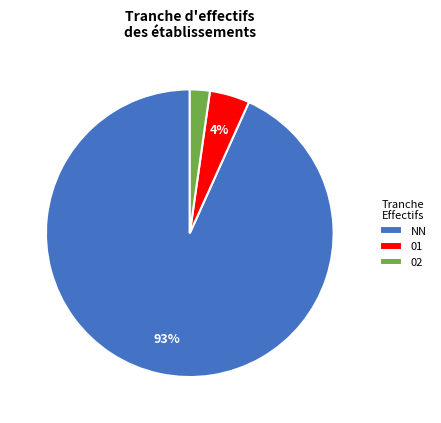

Which category has the biggest portion of the pie?

NN